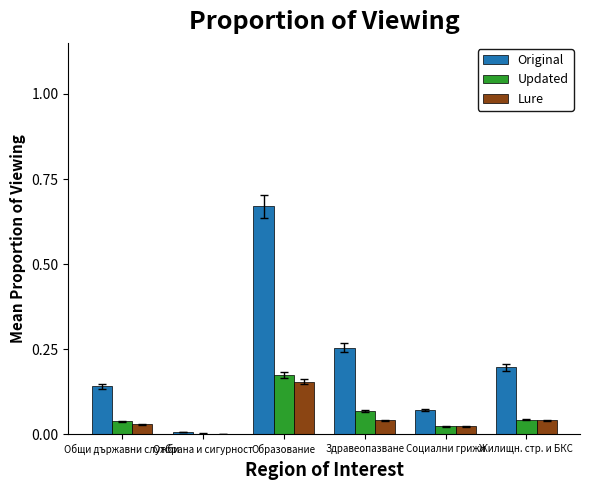

How many groups of bars are there?

6